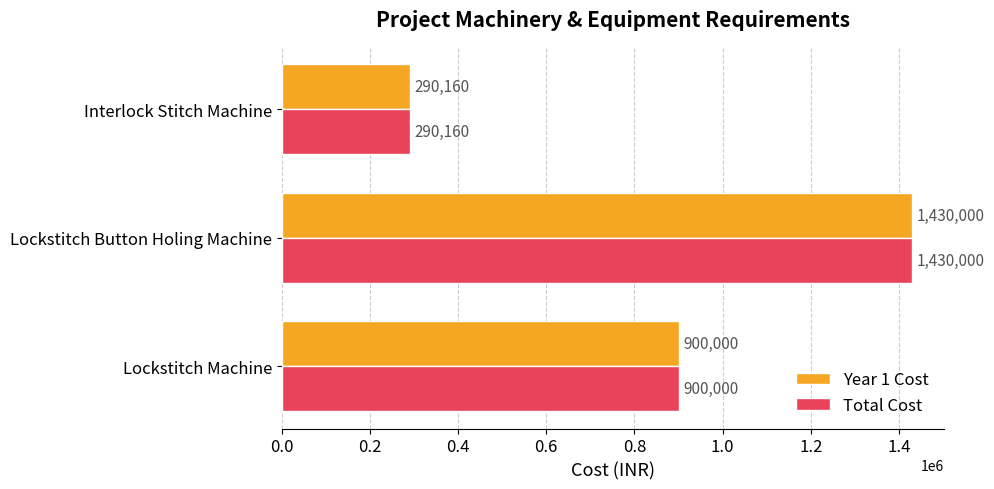

Rank the categories by Year 1 Cost value from highest to lowest.

Lockstitch Button Holing Machine, Lockstitch Machine, Interlock Stitch Machine